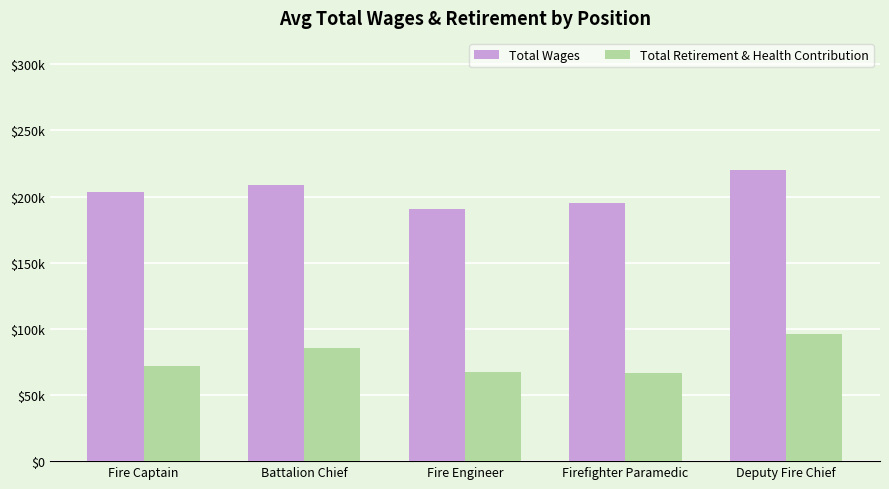

Reading left to right, what are all the values shown in this chart?

Total Wages: Fire Captain=203295.2	Battalion Chief=208579.8	Fire Engineer=190715.9	Firefighter Paramedic=195021.3	Deputy Fire Chief=219928.0
Total Retirement & Health Contribution: Fire Captain=71690.6	Battalion Chief=85384.5	Fire Engineer=67489.8	Firefighter Paramedic=66351.9	Deputy Fire Chief=95956.0